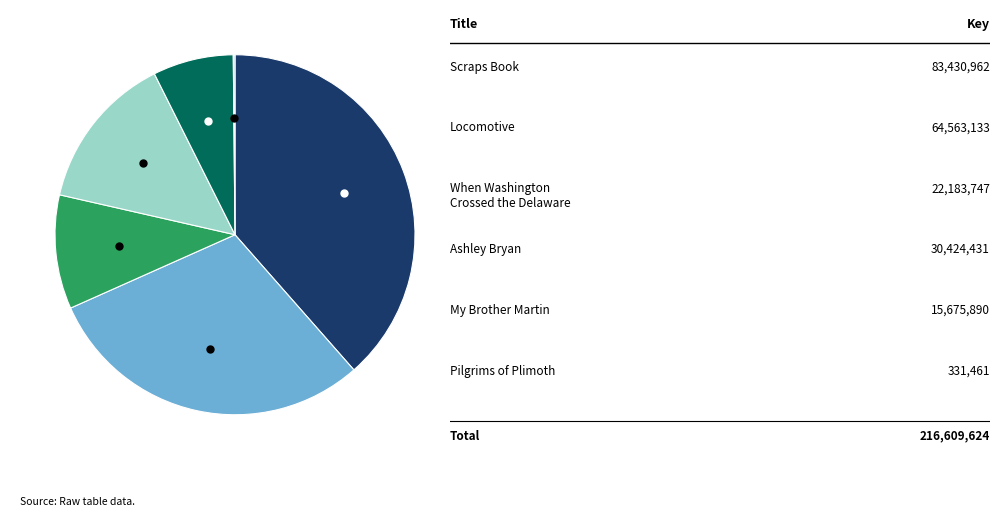

Is there a majority slice in this chart?

No